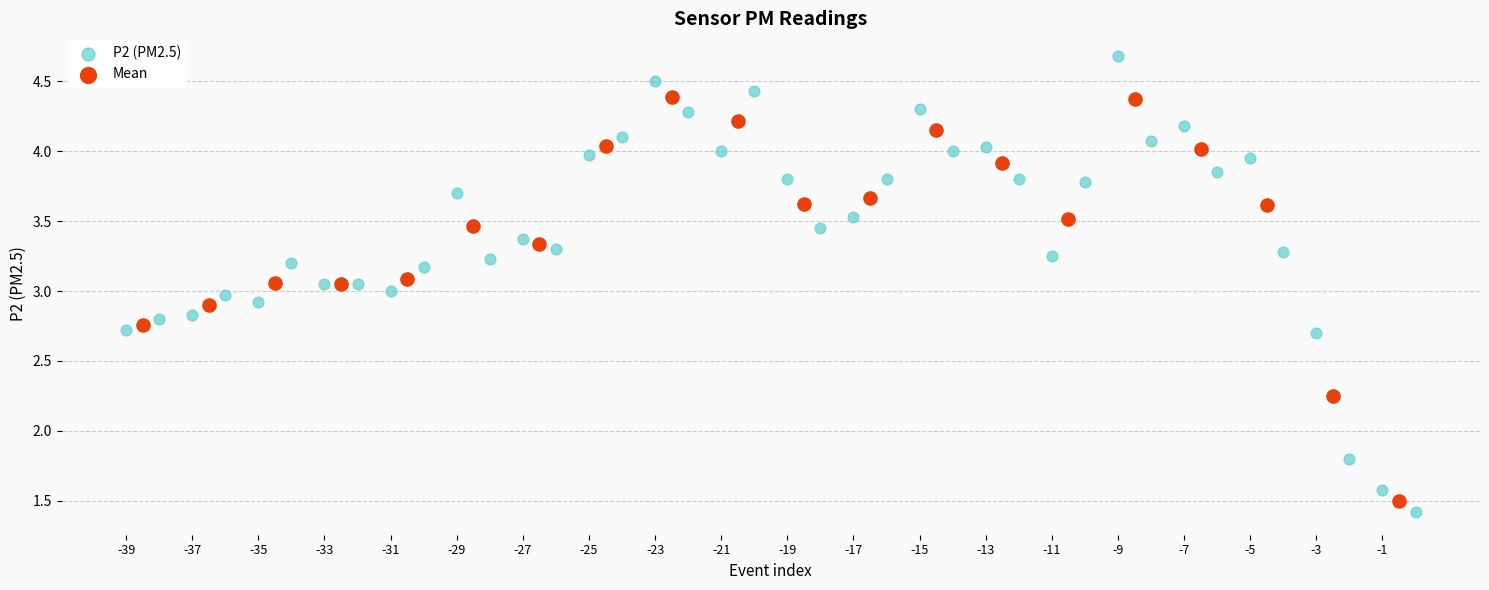

Which series has the widest spread of Y values?

P2 (PM2.5)